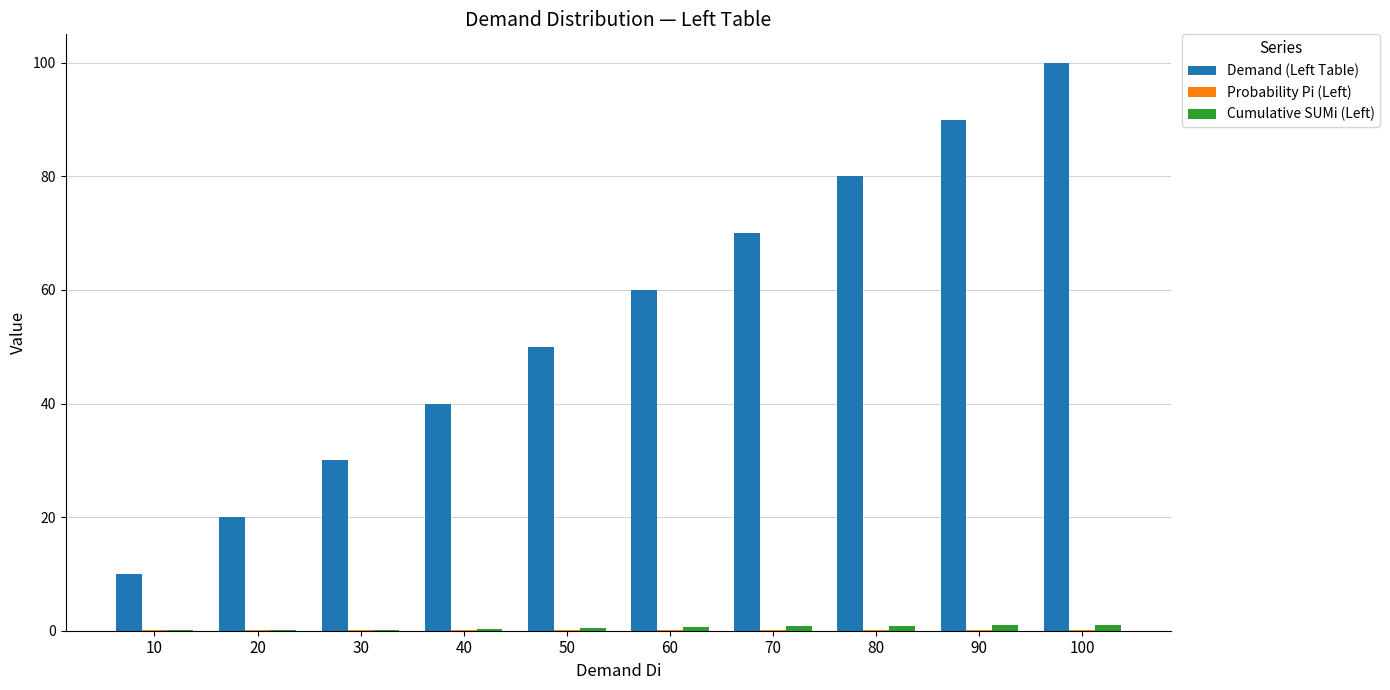

Which series has the largest total across all categories?

Demand (Left Table)